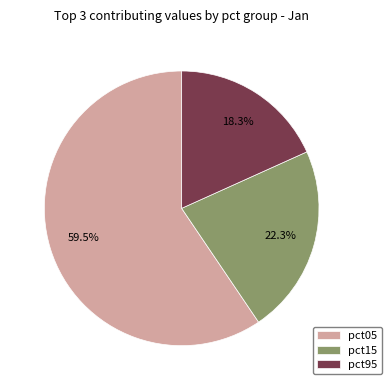

Is there a majority slice in this chart?

Yes